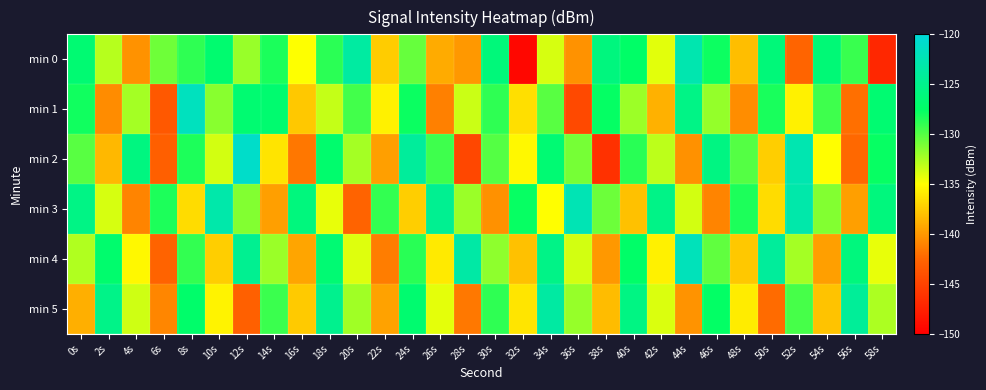

Count the number of categories in the chart.

30